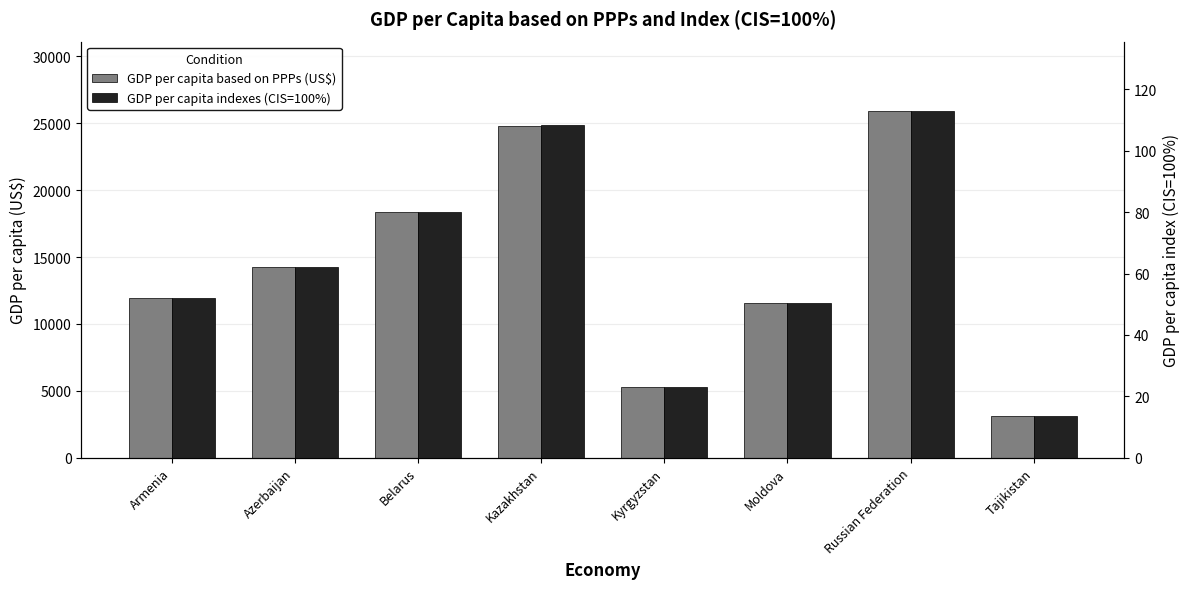

Where does the GDP per capita based on PPPs (US$) series first go above 14279?

Belarus